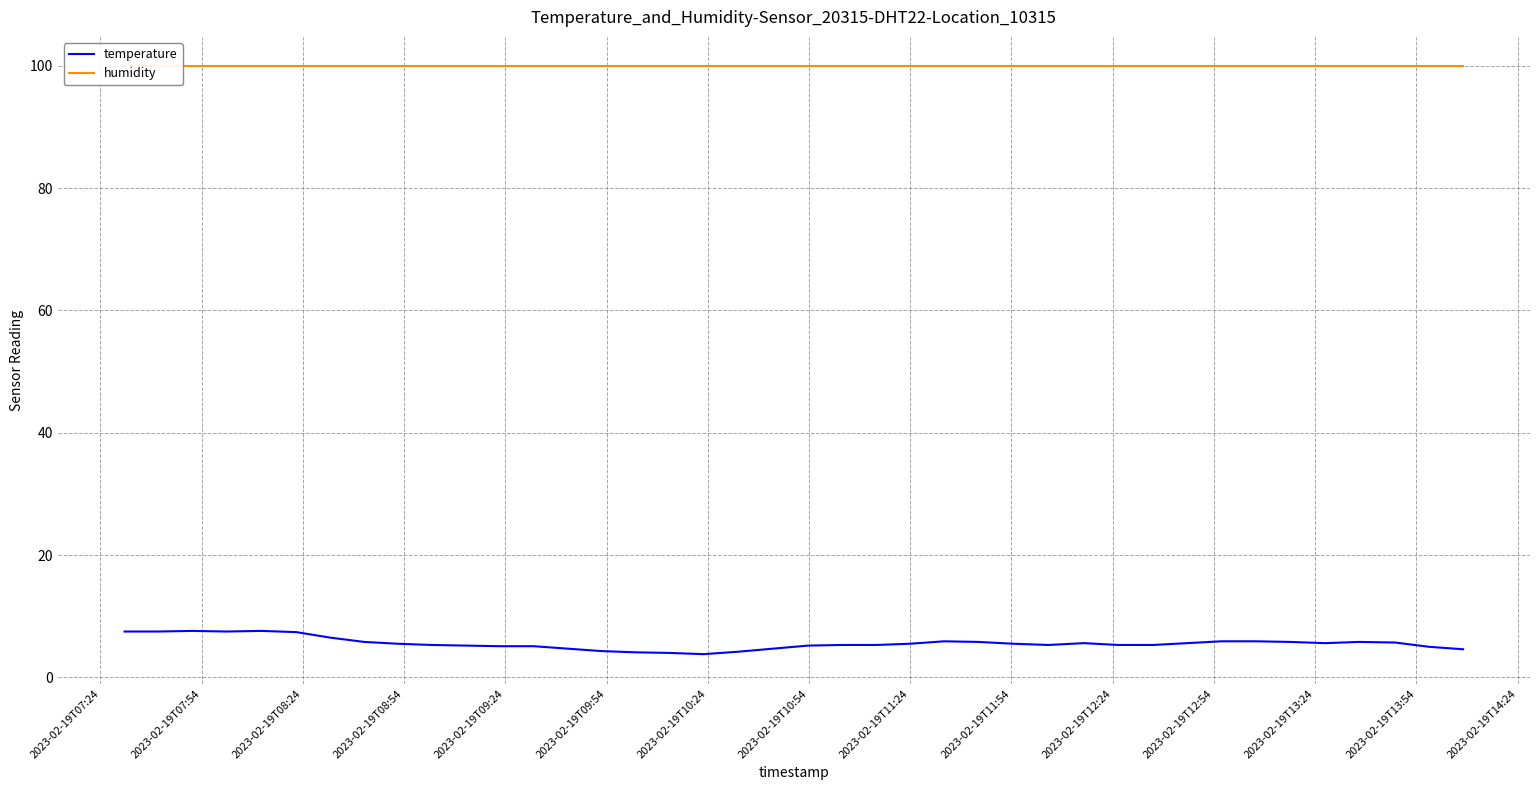

Which series has the largest total across all categories?

humidity